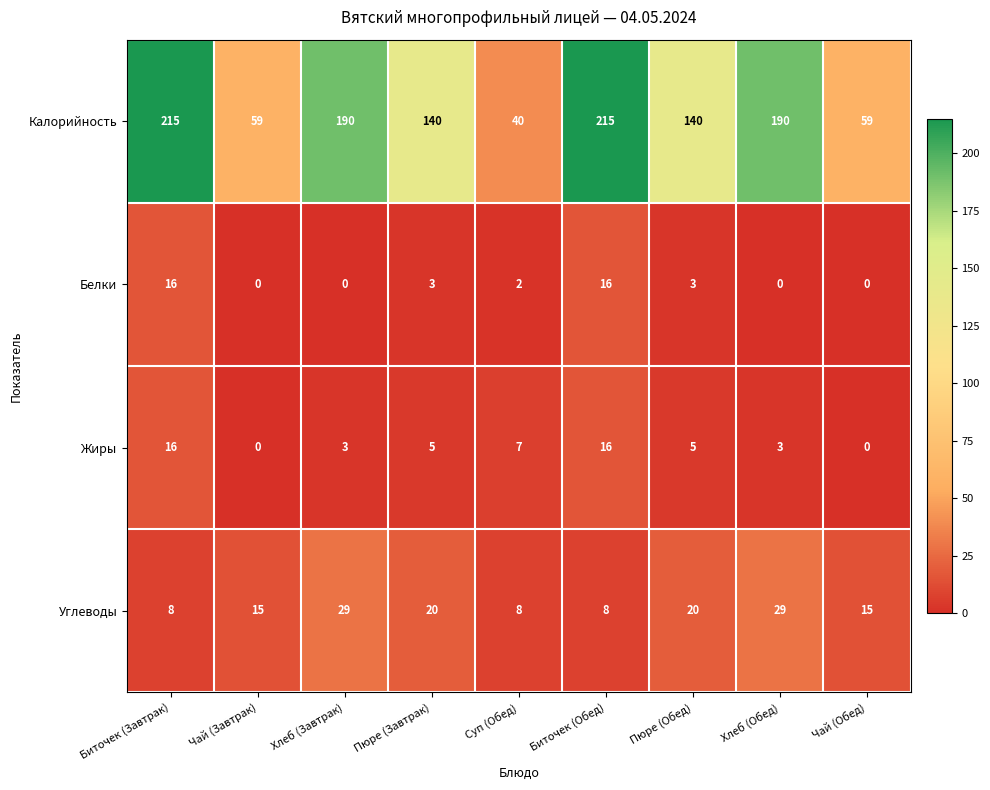

Read the Калорийность value at Хлеб (Завтрак).

190